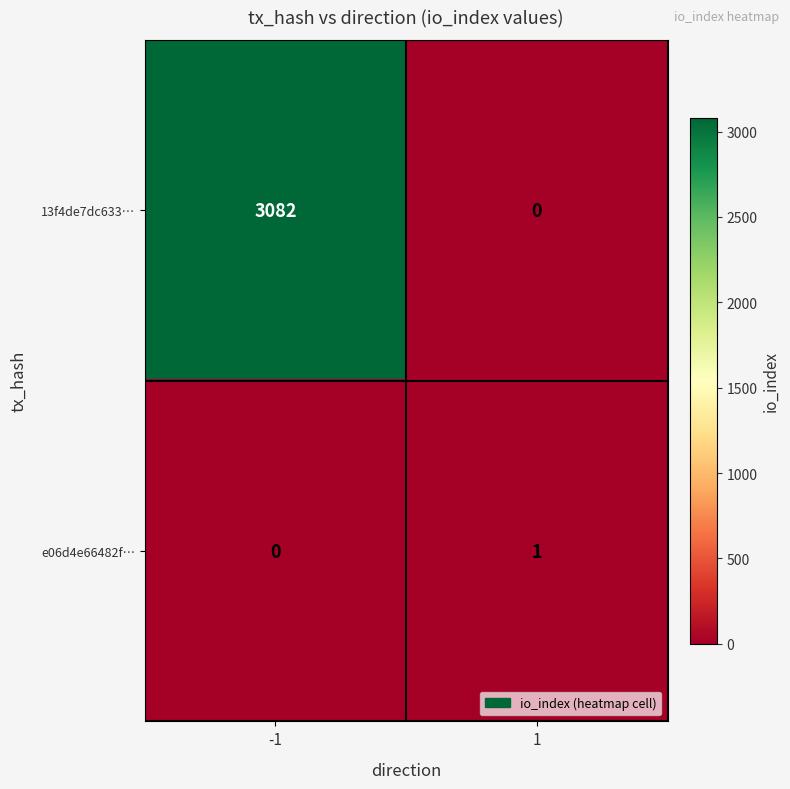

Rank the series by their maximum value, from lowest to highest.

e06d4e66482f…, 13f4de7dc633…